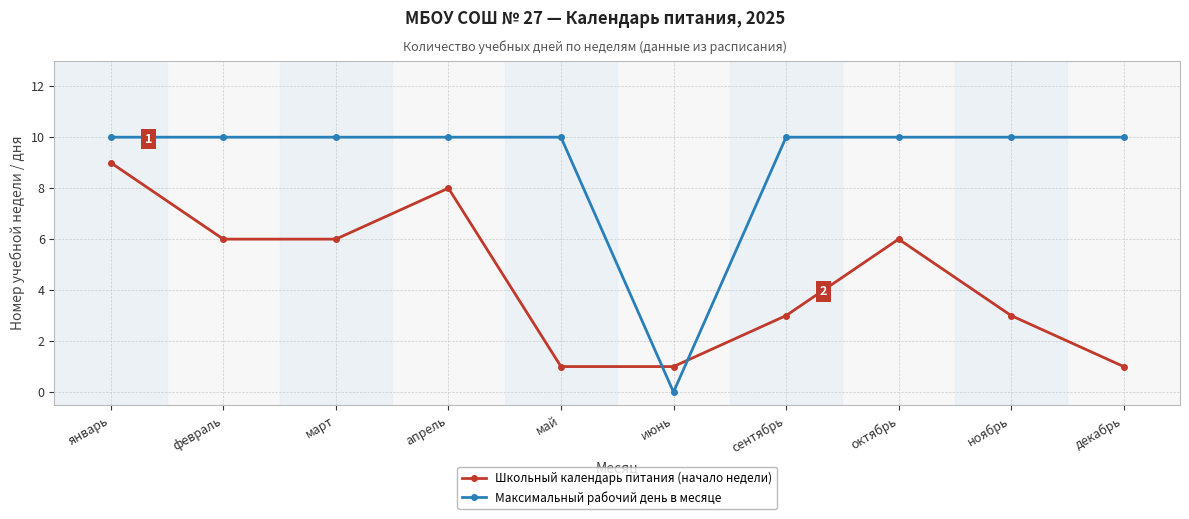

What position from the right is сентябрь?

4